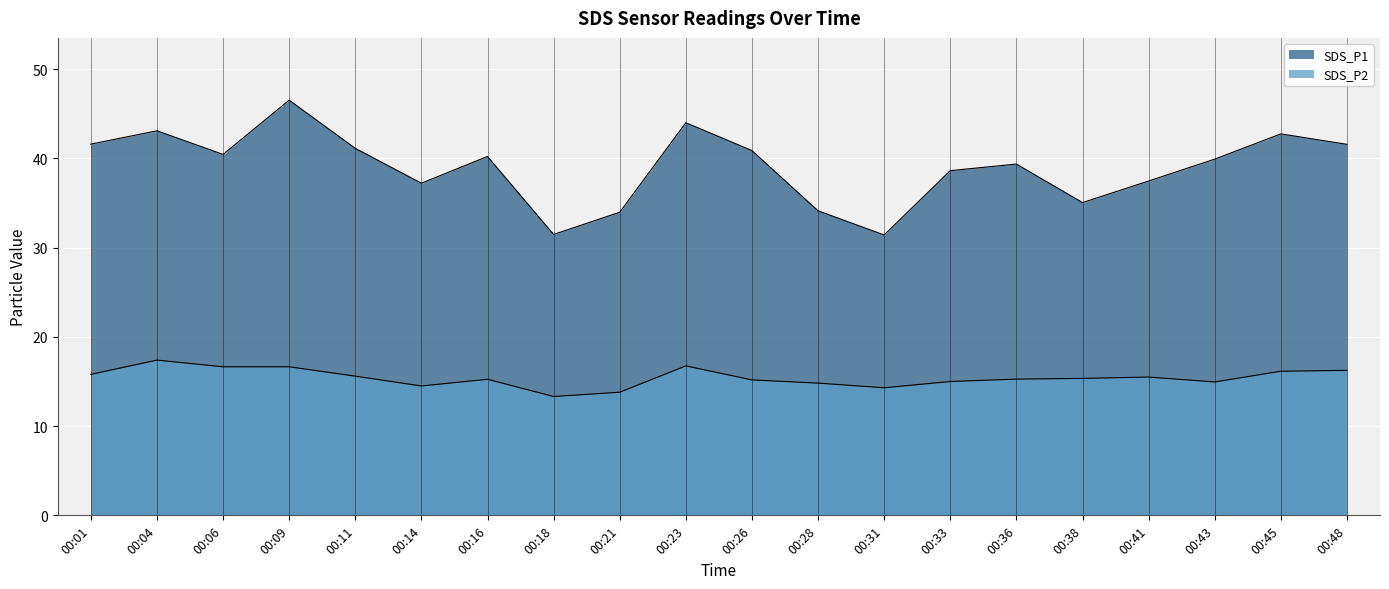

Is the value of SDS_P2 at 00:21 greater than the value of SDS_P1 at 00:36?

No